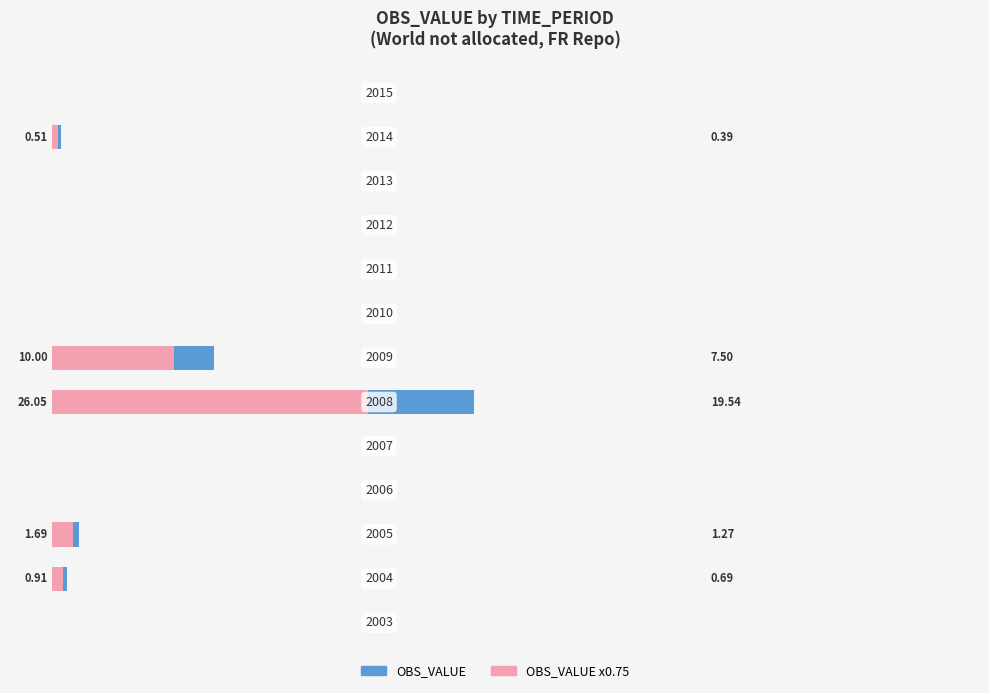

Reading left to right, what are all the values shown in this chart?

Left (OBS_VALUE): 0.0	0.9	1.7	0.0	0.0	26.1	10.0	0.0	0.0	0.0	0.0	0.5	0.0
Right (OBS_VALUE x0.75): 0.0	0.7	1.3	0.0	0.0	19.5	7.5	0.0	0.0	0.0	0.0	0.4	0.0